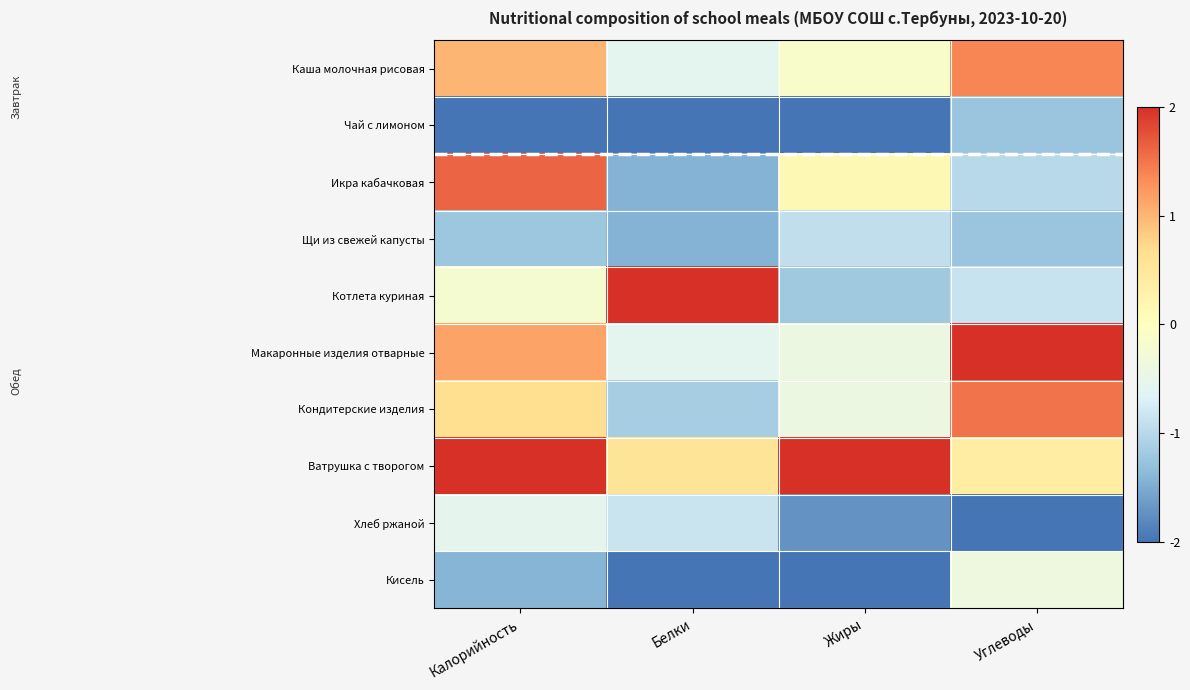

Reading left to right, what are all the values shown in this chart?

Каша молочная рисовая: Калорийность=1.0	Белки=-0.6	Жиры=-0.1	Углеводы=1.4
Чай с лимоном: Калорийность=-2.0	Белки=-2.0	Жиры=-2.0	Углеводы=-1.2
Икра кабачковая: Калорийность=1.6	Белки=-1.4	Жиры=0.1	Углеводы=-1.0
Щи из свежей капусты: Калорийность=-1.2	Белки=-1.4	Жиры=-0.9	Углеводы=-1.2
Котлета куриная: Калорийность=-0.2	Белки=2.0	Жиры=-1.2	Углеводы=-0.9
Макаронные изделия отварные: Калорийность=1.1	Белки=-0.6	Жиры=-0.4	Углеводы=2.0
Кондитерские изделия: Калорийность=0.7	Белки=-1.1	Жиры=-0.4	Углеводы=1.5
Ватрушка с творогом: Калорийность=2.0	Белки=0.6	Жиры=2.0	Углеводы=0.4
Хлеб ржаной: Калорийность=-0.5	Белки=-0.9	Жиры=-1.7	Углеводы=-2.0
Кисель: Калорийность=-1.4	Белки=-2.0	Жиры=-2.0	Углеводы=-0.4